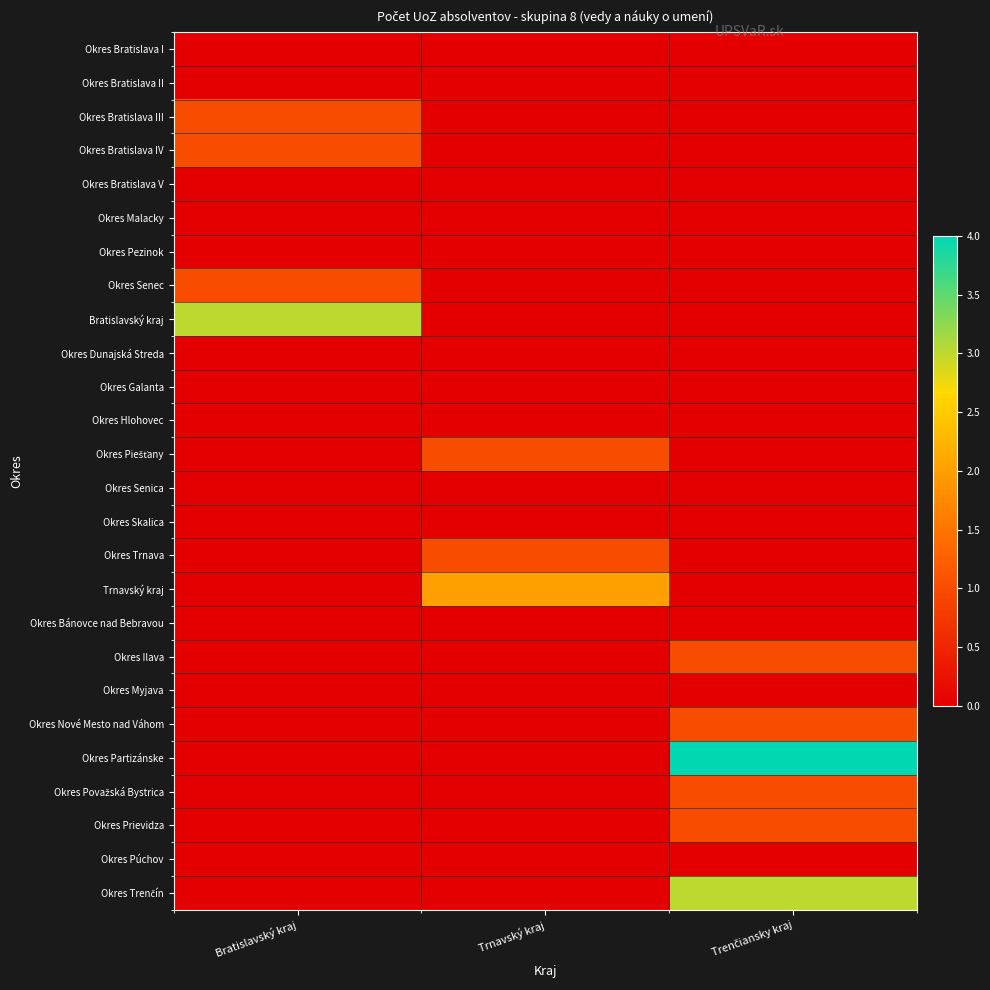

At Trenčiansky kraj, list the series in order from largest to smallest.

Okres Partizánske, Okres Trenčín, Okres Ilava, Okres Nové Mesto nad Váhom, Okres Považská Bystrica, Okres Prievidza, Okres Bratislava I, Okres Bratislava II, Okres Bratislava III, Okres Bratislava IV, Okres Bratislava V, Okres Malacky, Okres Pezinok, Okres Senec, Bratislavský kraj, Okres Dunajská Streda, Okres Galanta, Okres Hlohovec, Okres Piešťany, Okres Senica, Okres Skalica, Okres Trnava, Trnavský kraj, Okres Bánovce nad Bebravou, Okres Myjava, Okres Púchov